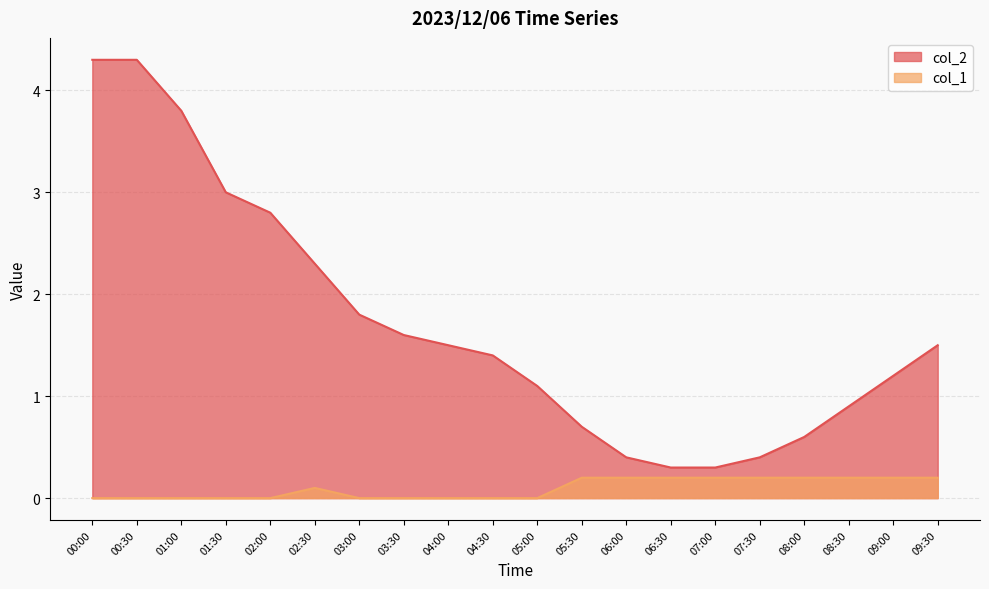

List the series in order of their peak value, lowest first.

col_1, col_2